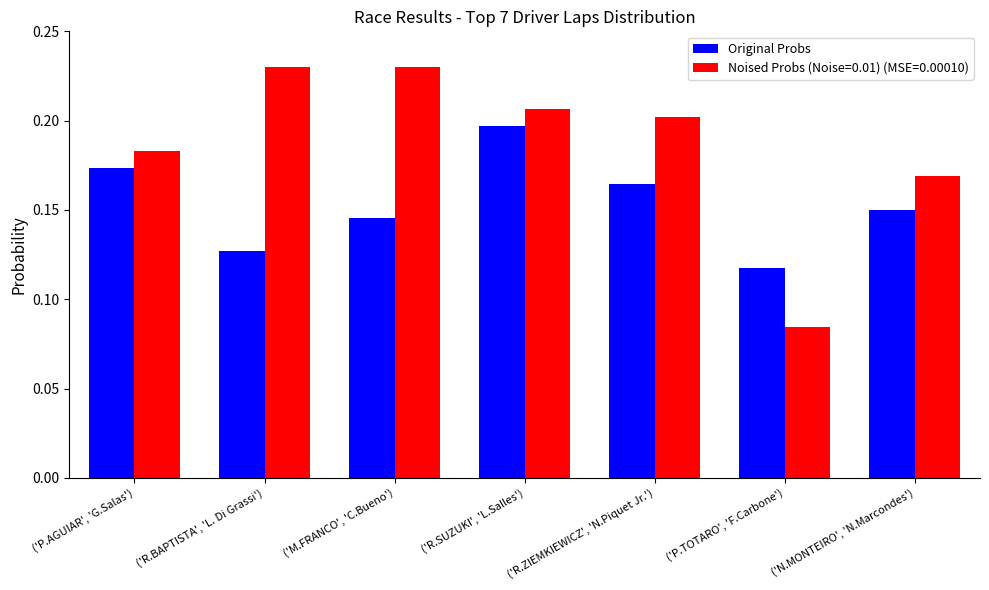

Does the chart contain stacked bars?

No